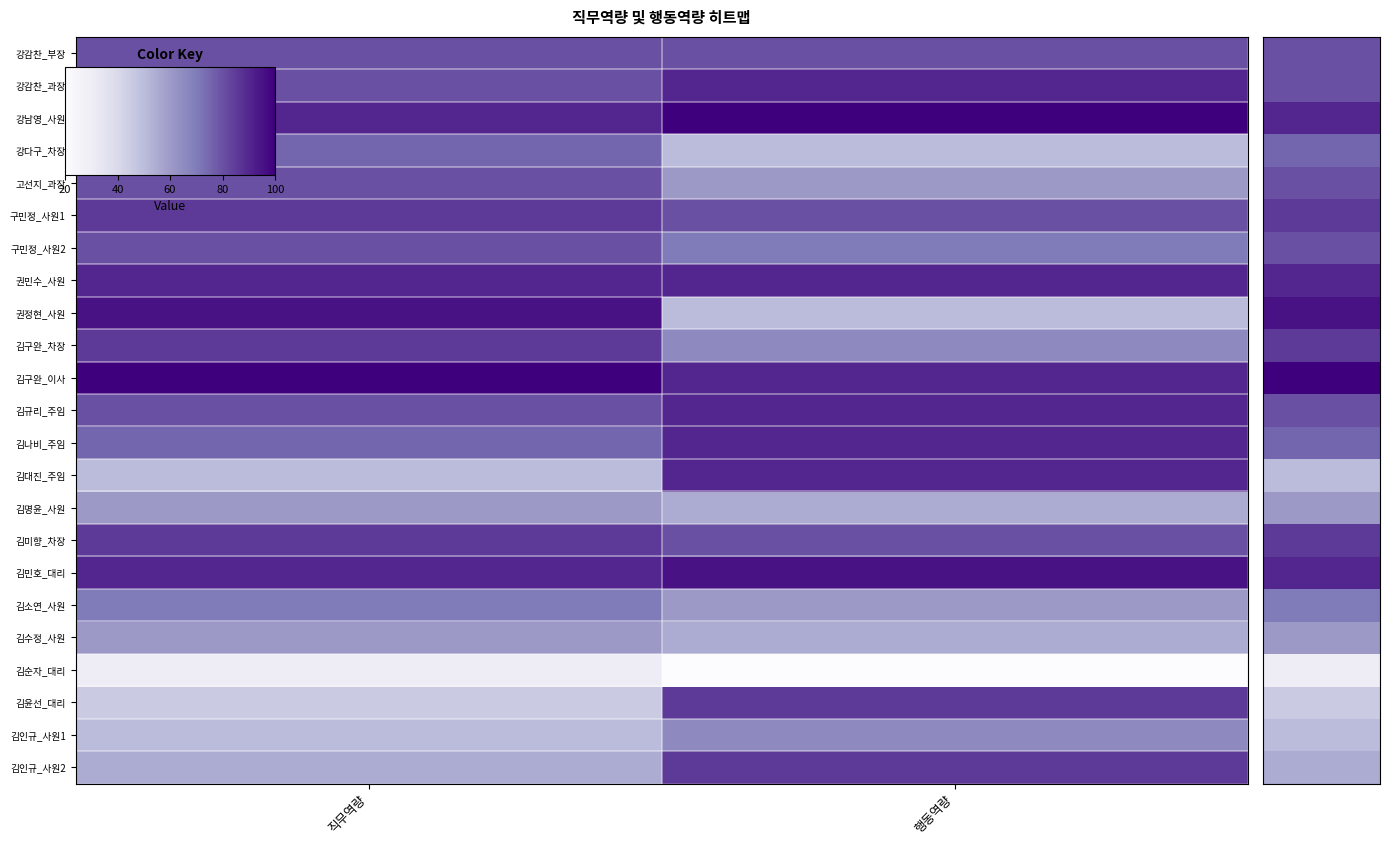

At 행동역량, list the series in order from largest to smallest.

강남영_사원, 김민호_대리, 강감찬_과장, 권민수_사원, 김구완_이사, 김규리_주임, 김나비_주임, 김대진_주임, 김윤선_대리, 김인규_사원2, 강감찬_부장, 구민정_사원1, 김미향_차장, 구민정_사원2, 김구완_차장, 김인규_사원1, 고선지_과장, 김소연_사원, 김명윤_사원, 김수정_사원, 강다구_차장, 권정현_사원, 김순자_대리